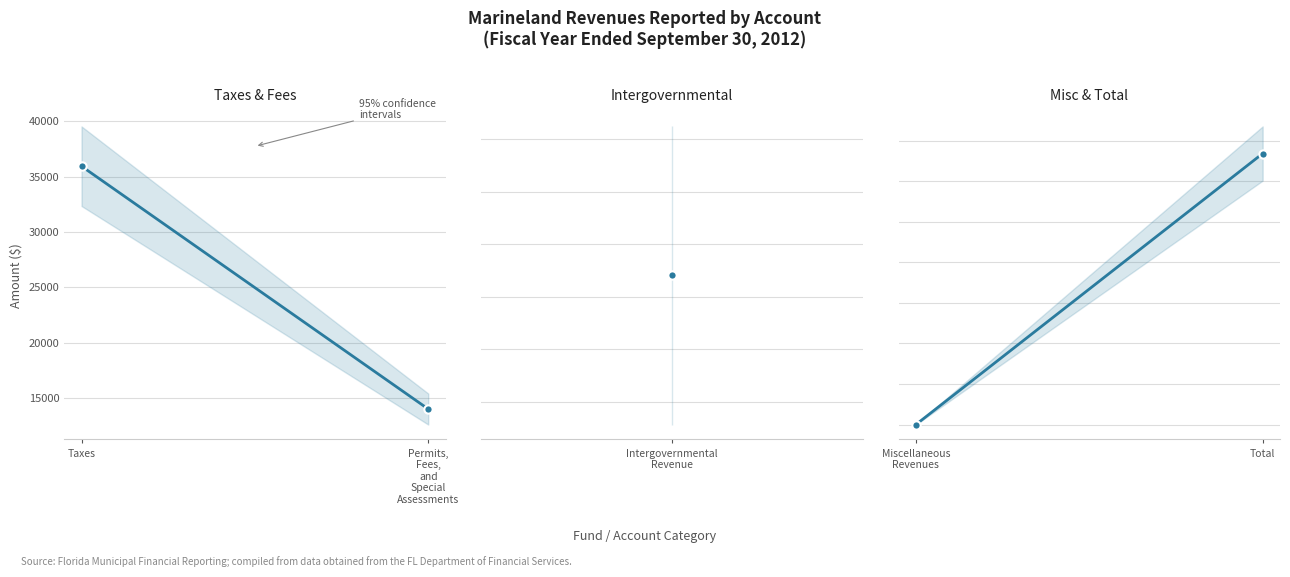

Which series has the widest spread of values?

Misc & Total